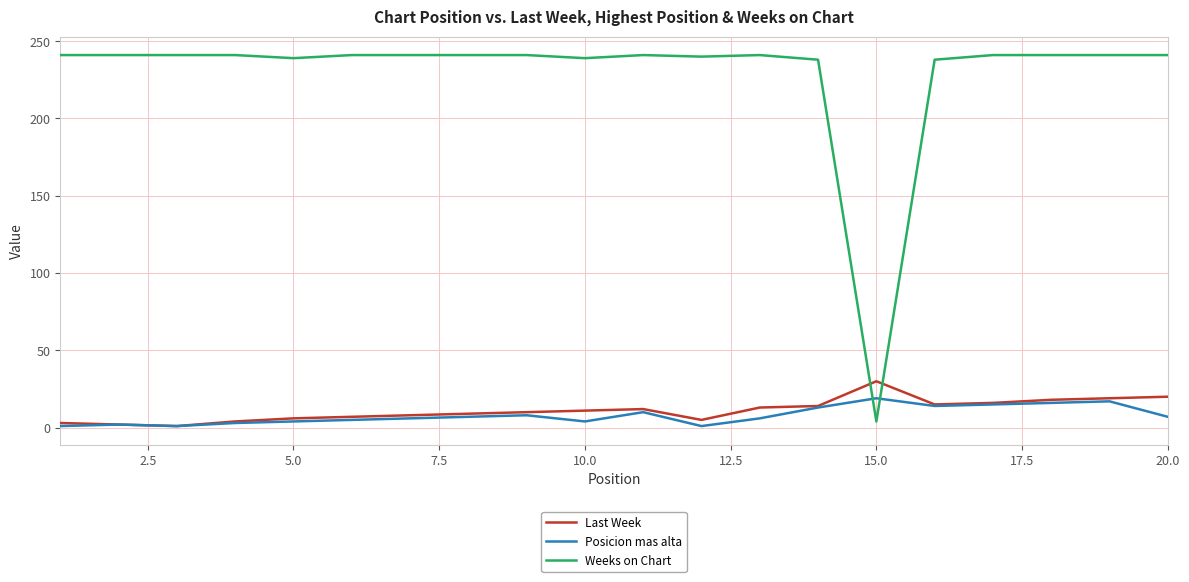

Which series has the largest total across all categories?

Weeks on Chart